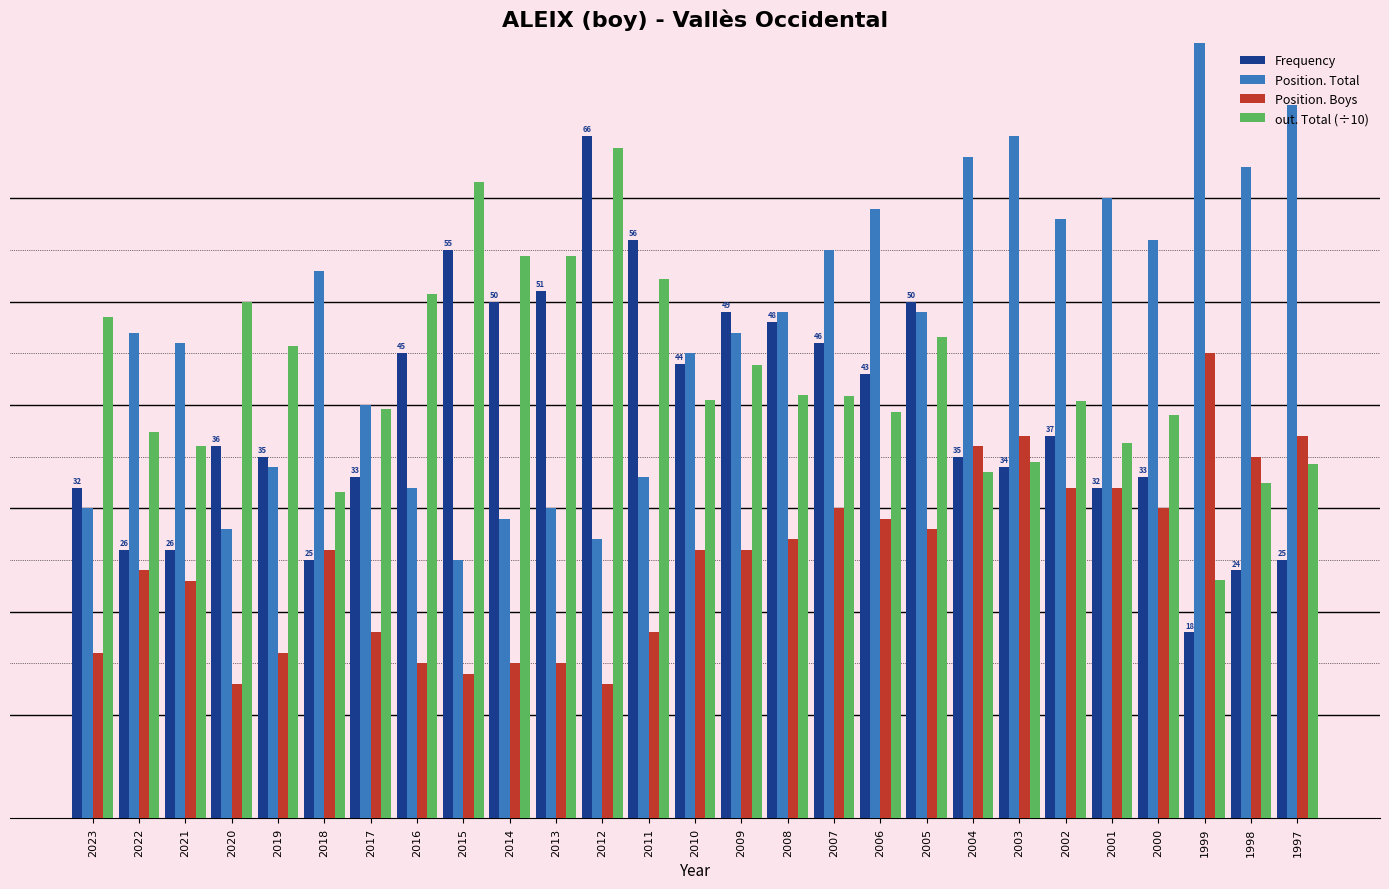

What is the value of the out. Total (÷10) bar at the 4th from the left?

50.0